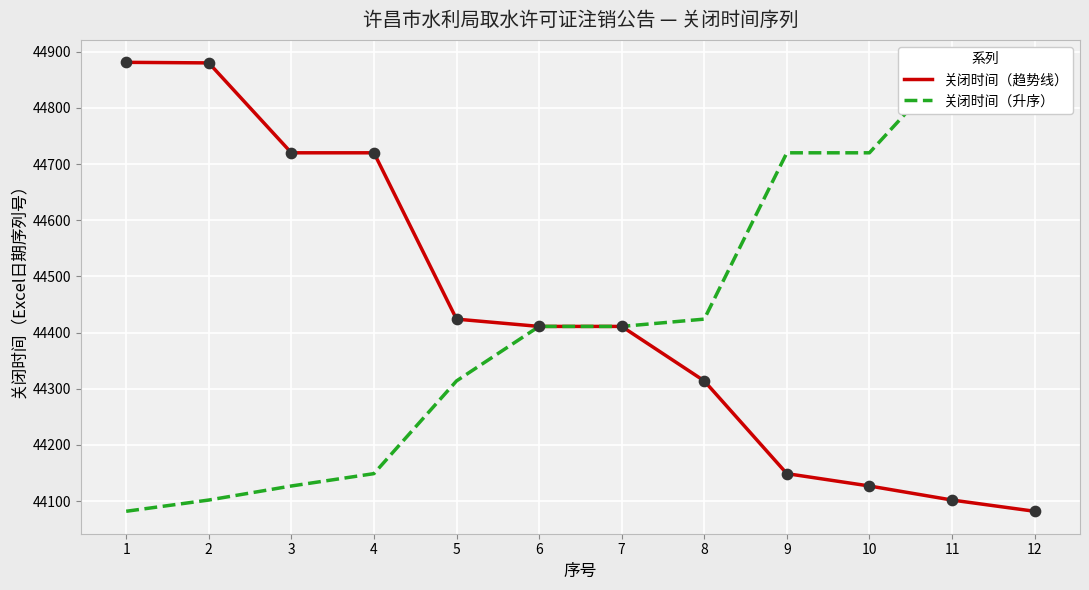

What is the total value across all series at 4?

88869